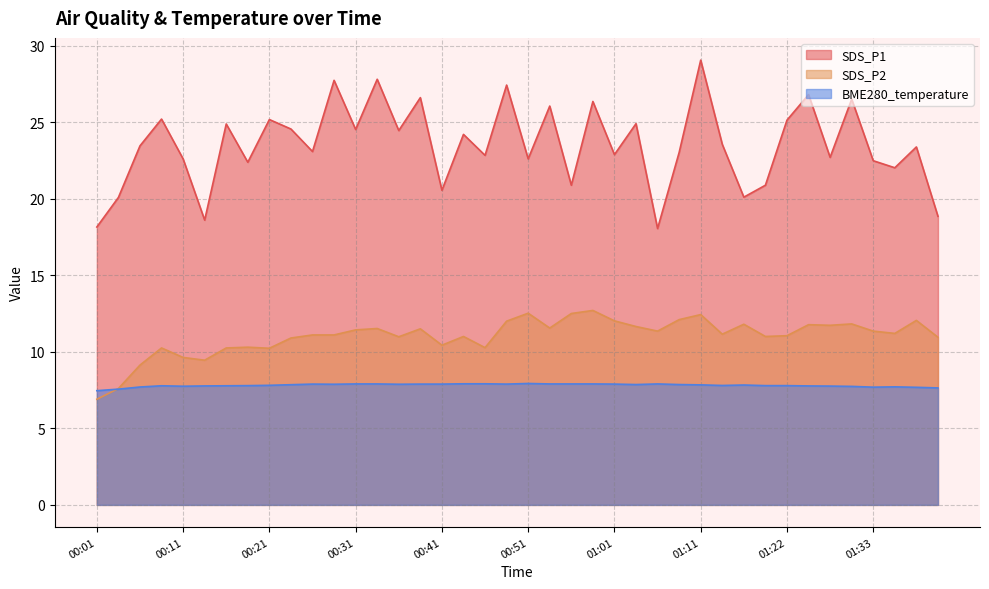

In SDS_P2, how many points are higher than both neighbors (excluding endpoints)?

12